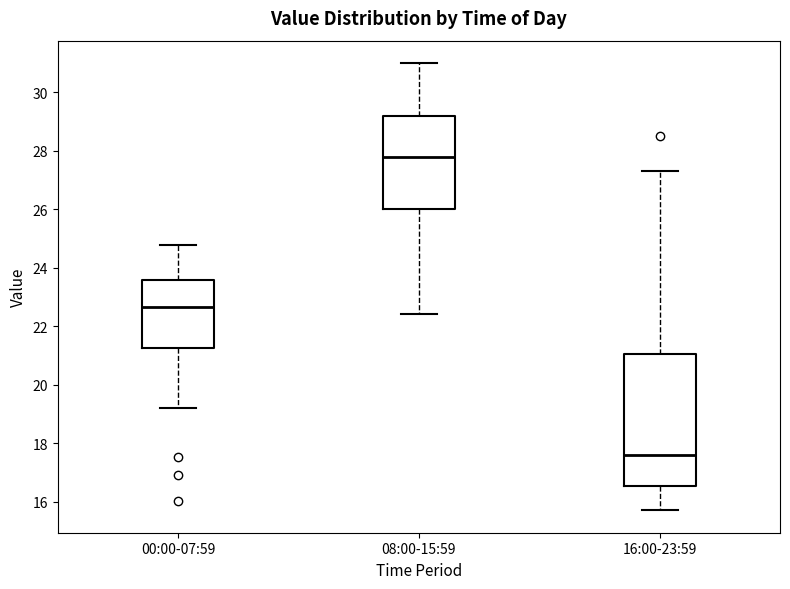

Comparing the boxes themselves (not the whiskers), which one is the tallest?

16:00-23:59